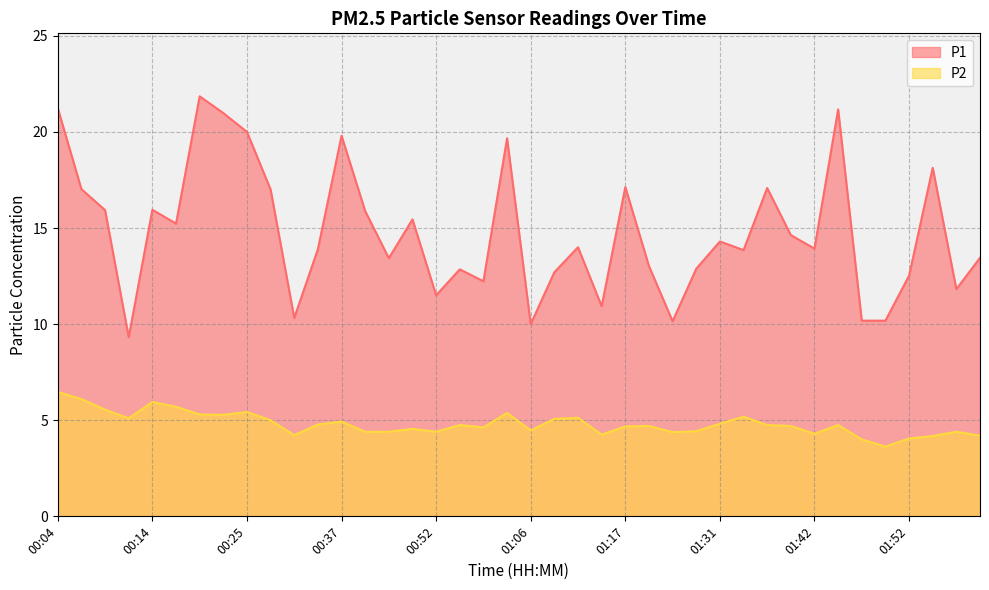

Which series has the largest range (max minus min)?

P1